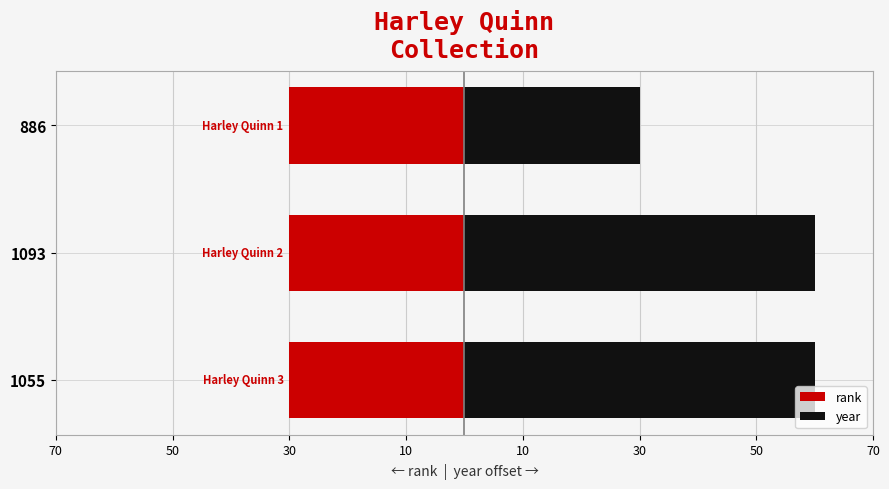

How many year values are between 30 and 60?

3